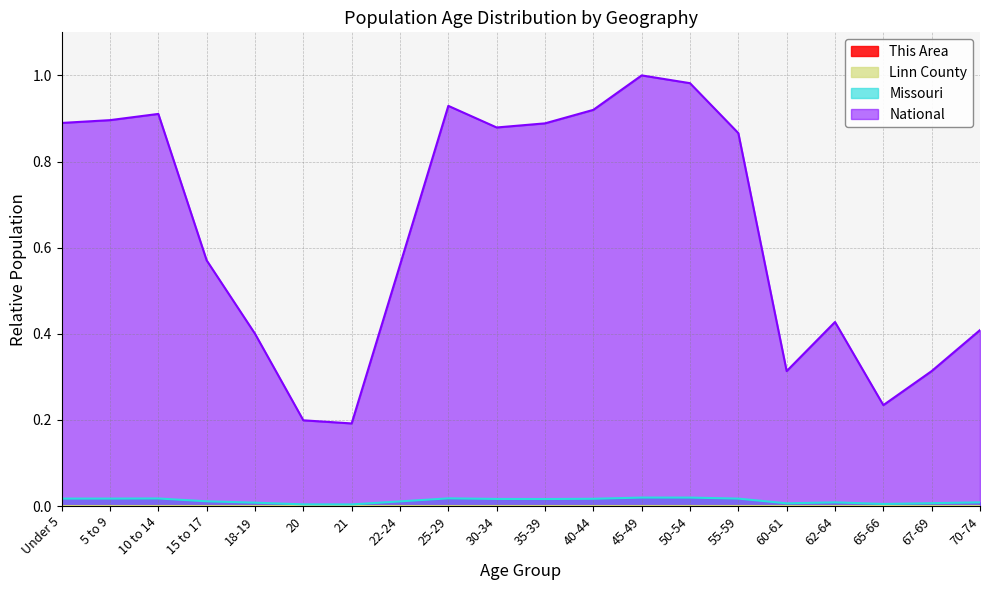

What is the total value across all series at 45-49?

1.0